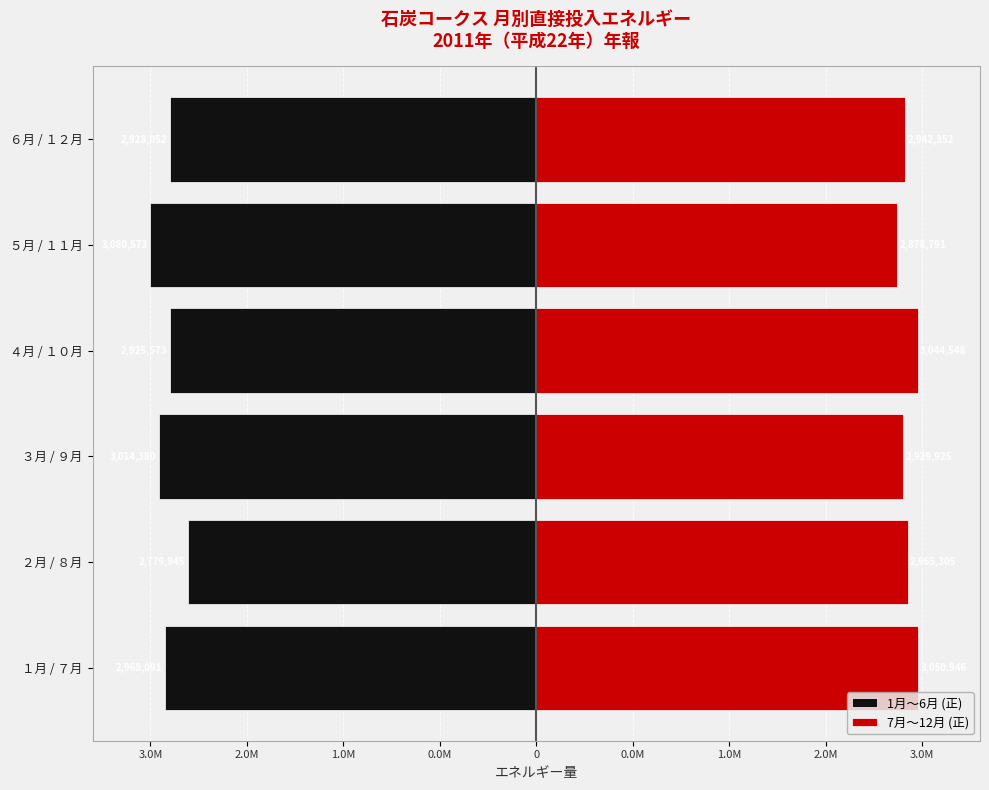

Does the chart contain any negative values?

Yes